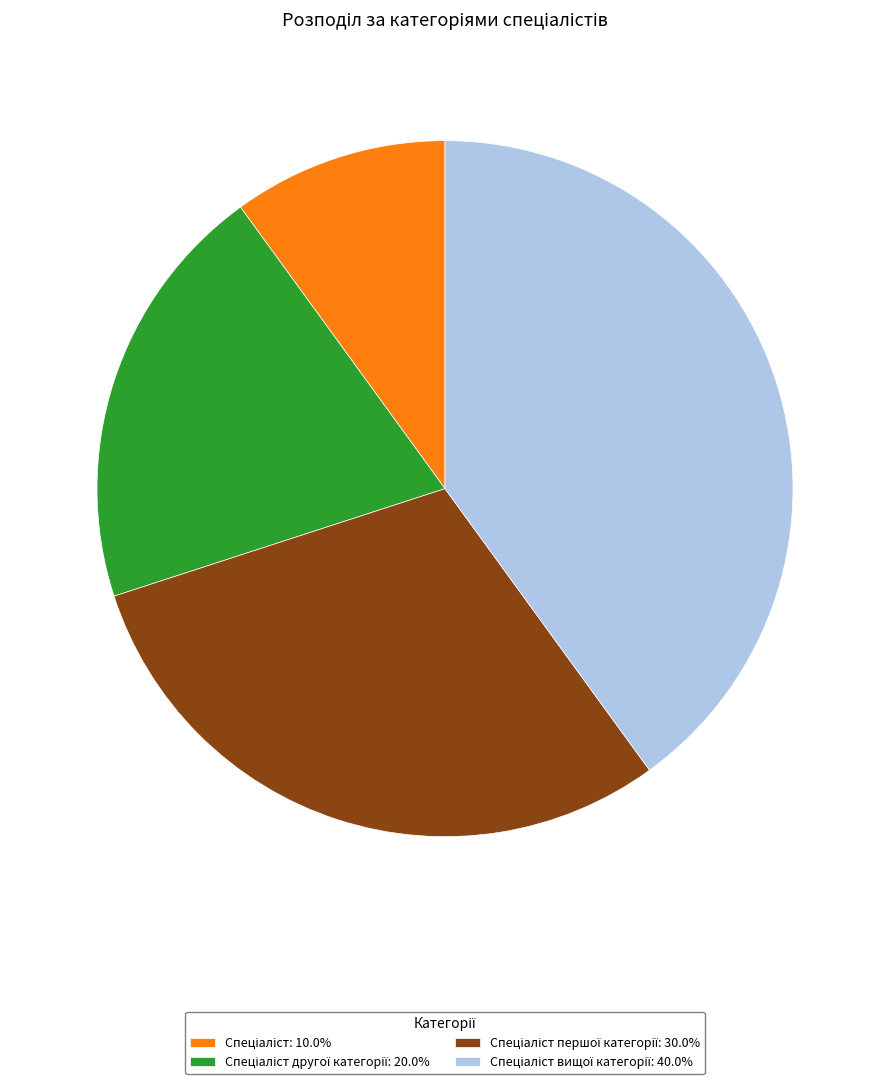

Does any single category account for the majority?

No